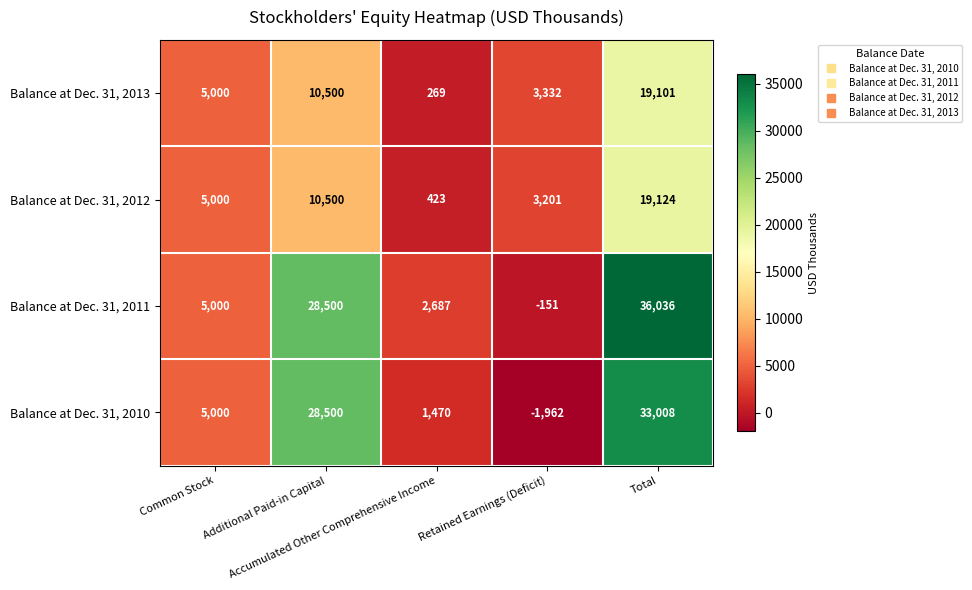

What is the average value of the Balance at Dec. 31, 2012 series?

7650